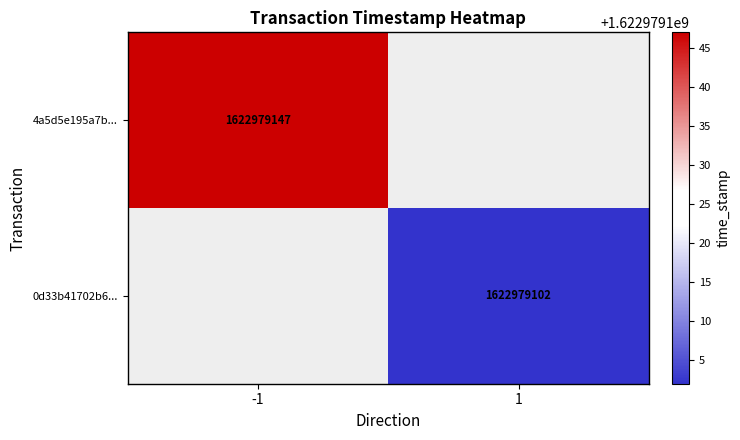

What is the highest value of the 0d33b41702b66574704a59360602c0cbeb68d7c series?

1622979102